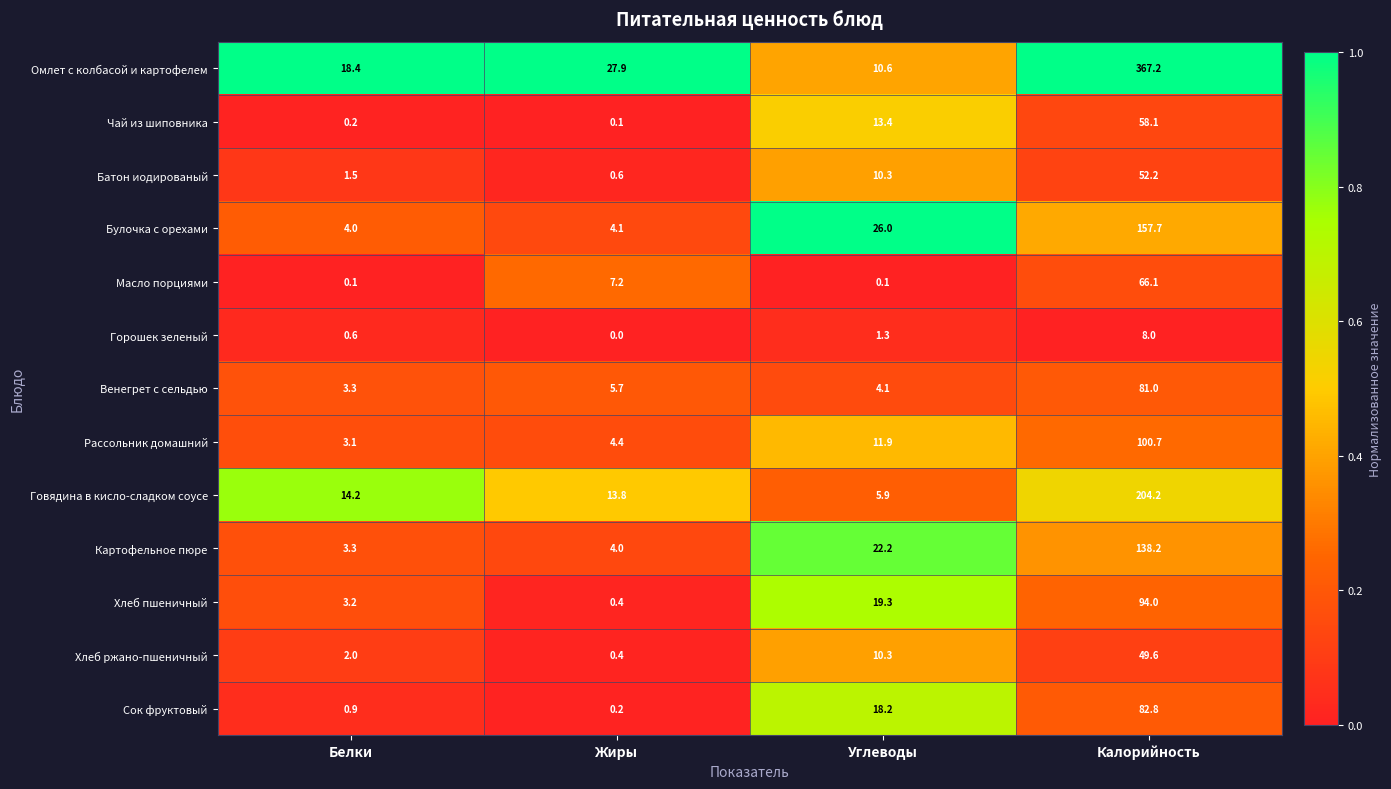

At which category does the chart reach its minimum across all series?

Жиры